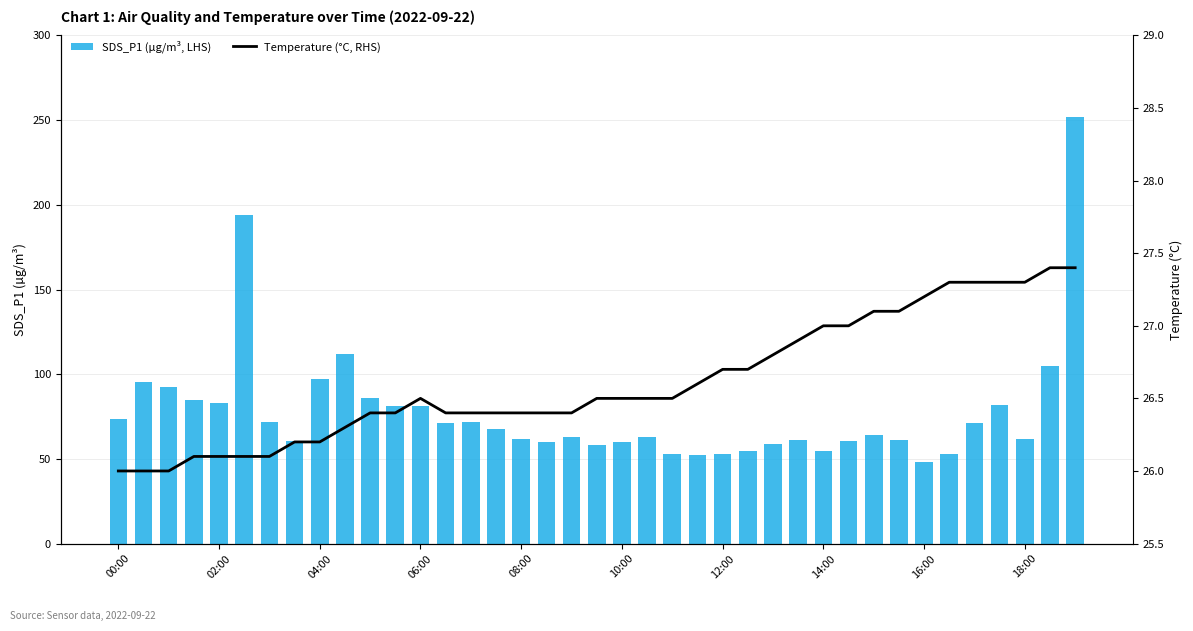

What is the sum of the Temperature (°C, RHS) values at 10 and 32?

53.6